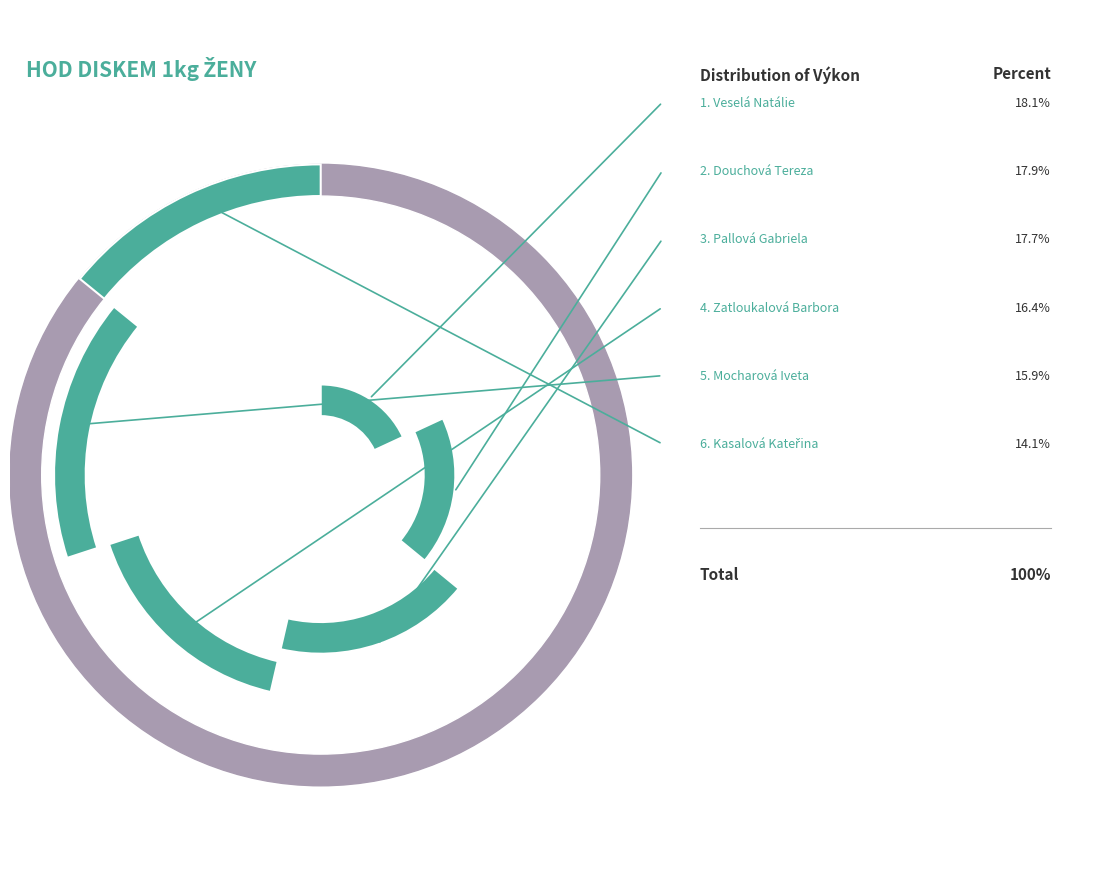

What is the smallest slice in the pie chart?

Kasalová Kateřina